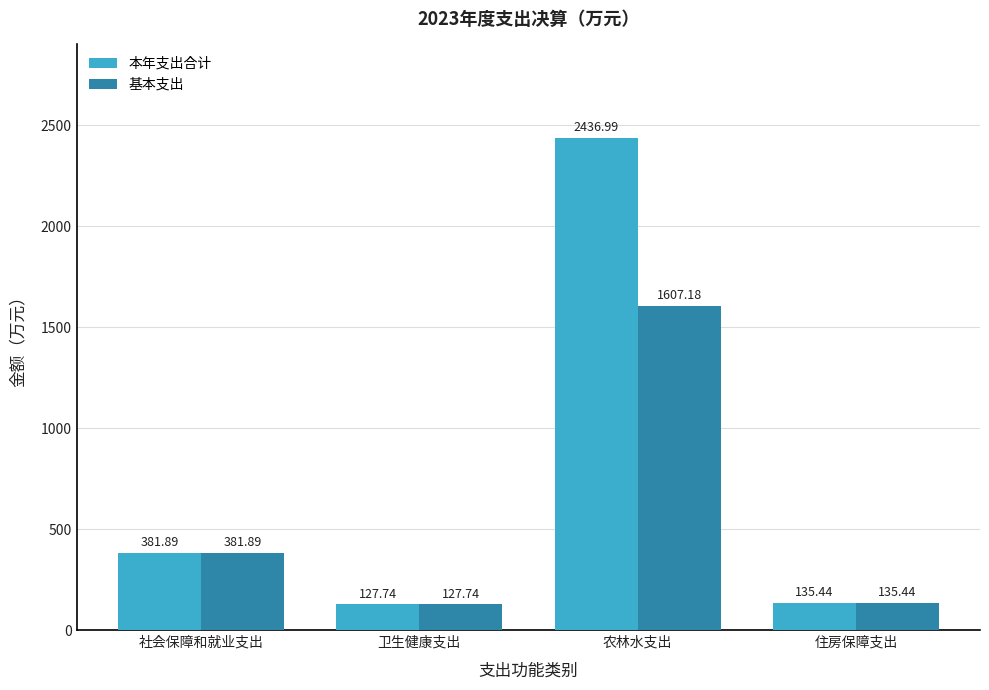

Rank the series by their maximum value, from lowest to highest.

基本支出, 本年支出合计